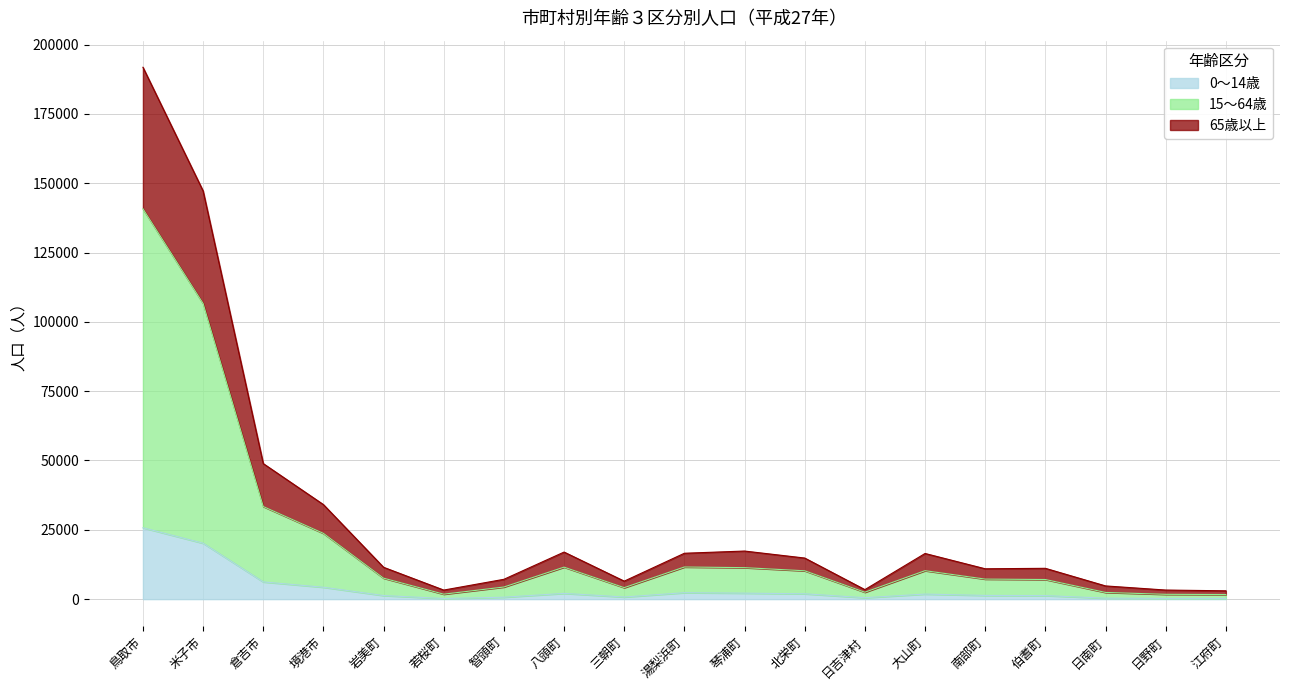

At which label does 0～14歳 reach its peak?

鳥取市